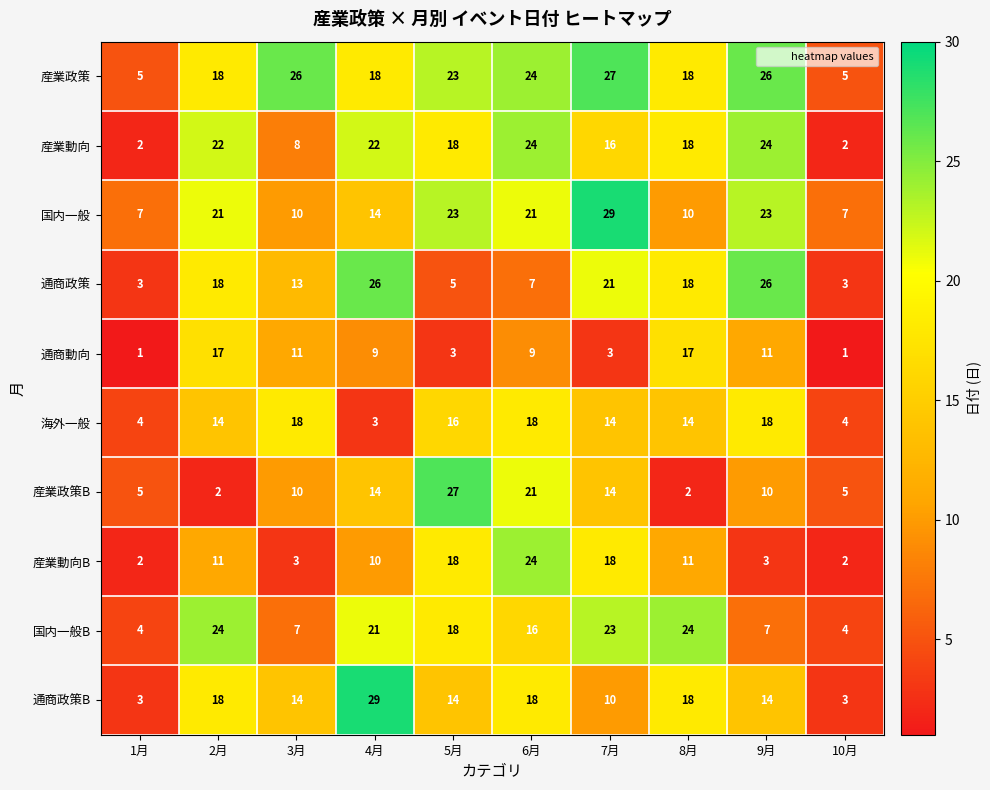

Which series has the widest spread of values?

通商政策B